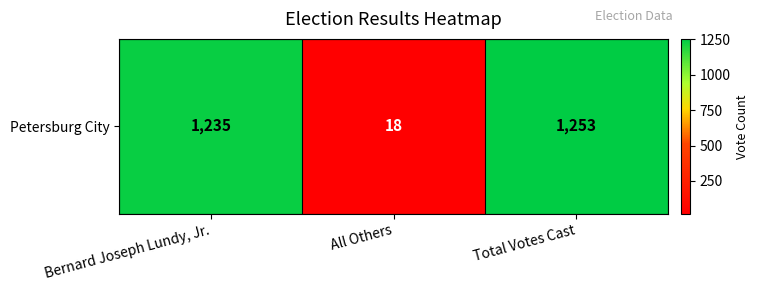

How many data points are above 1235?

1